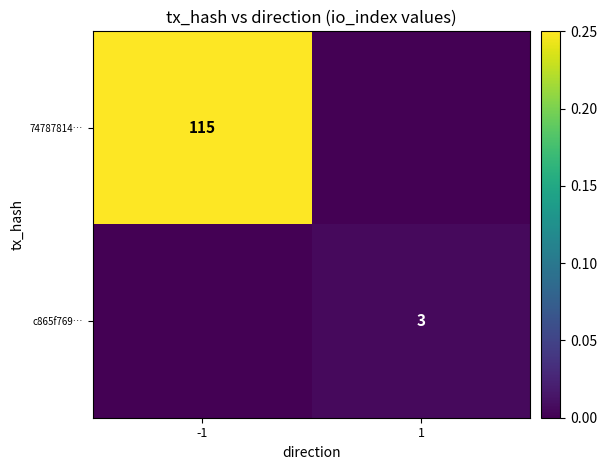

The c865f769… series shows 3 at 1. True or false?

True